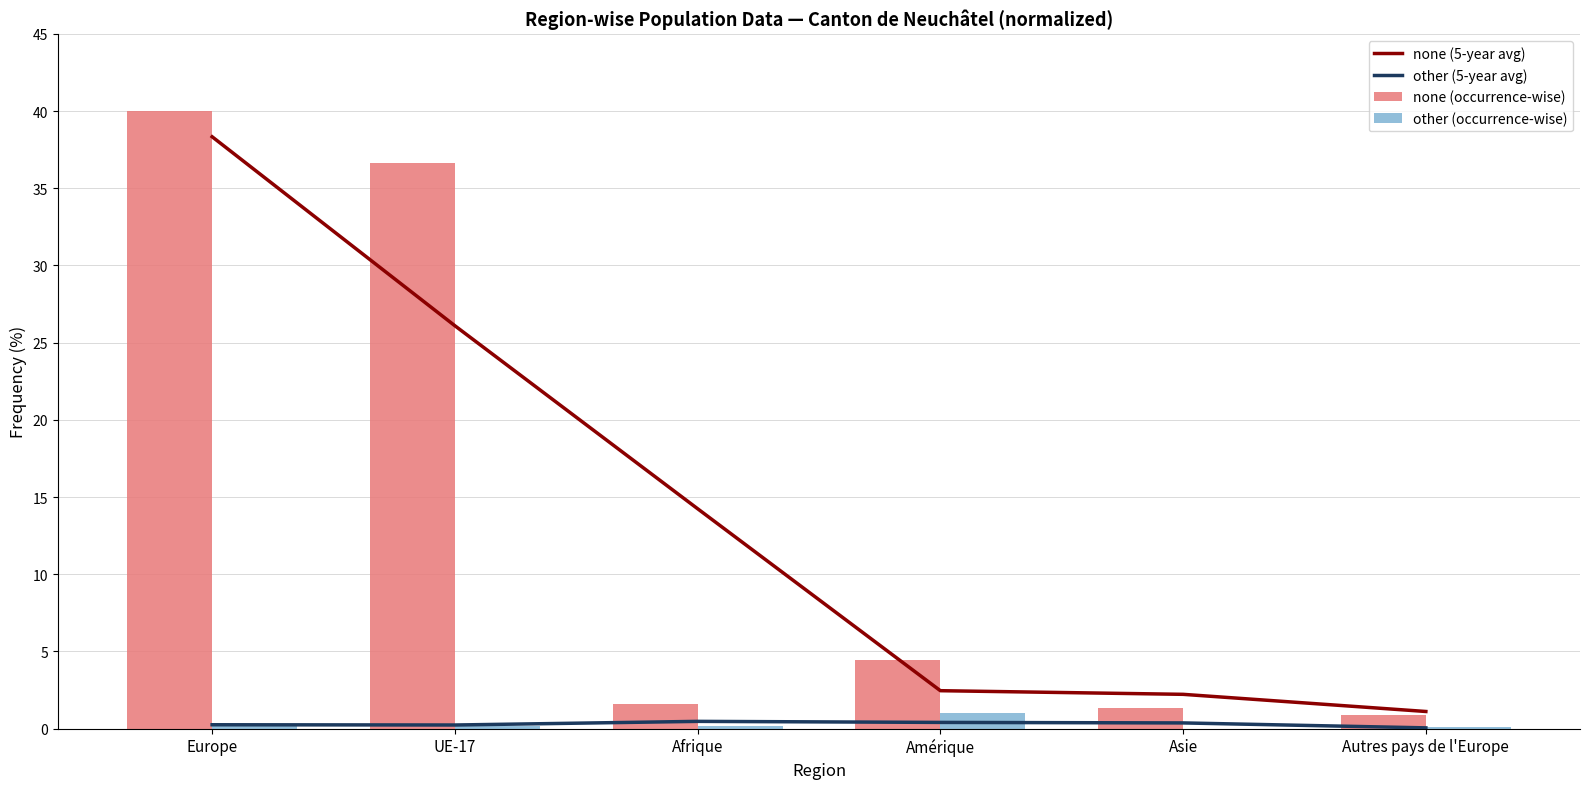

What is the label of the 3rd bar from the right?

Amérique